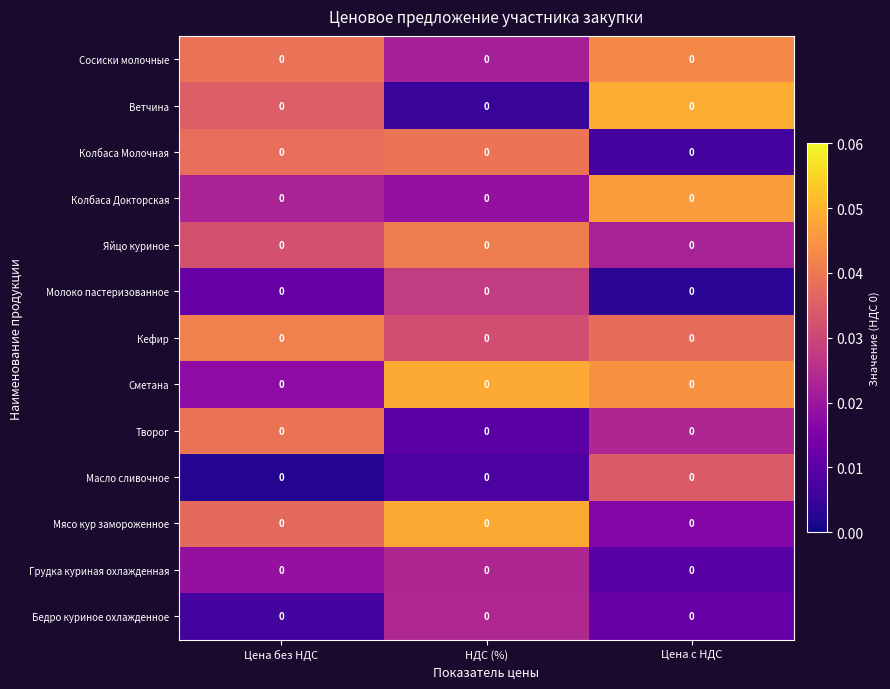

Reading left to right, what are all the values shown in this chart?

Сосиски молочные: Цена без НДС=0.0	НДС (%)=0.0	Цена с НДС=0.0
Ветчина: Цена без НДС=0.0	НДС (%)=0.0	Цена с НДС=0.0
Колбаса Молочная: Цена без НДС=0.0	НДС (%)=0.0	Цена с НДС=0.0
Колбаса Докторская: Цена без НДС=0.0	НДС (%)=0.0	Цена с НДС=0.0
Яйцо куриное: Цена без НДС=0.0	НДС (%)=0.0	Цена с НДС=0.0
Молоко пастеризованное: Цена без НДС=0.0	НДС (%)=0.0	Цена с НДС=0.0
Кефир: Цена без НДС=0.0	НДС (%)=0.0	Цена с НДС=0.0
Сметана: Цена без НДС=0.0	НДС (%)=0.0	Цена с НДС=0.0
Творог: Цена без НДС=0.0	НДС (%)=0.0	Цена с НДС=0.0
Масло сливочное: Цена без НДС=0.0	НДС (%)=0.0	Цена с НДС=0.0
Мясо кур замороженное: Цена без НДС=0.0	НДС (%)=0.0	Цена с НДС=0.0
Грудка куриная охлажденная: Цена без НДС=0.0	НДС (%)=0.0	Цена с НДС=0.0
Бедро куриное охлажденное: Цена без НДС=0.0	НДС (%)=0.0	Цена с НДС=0.0